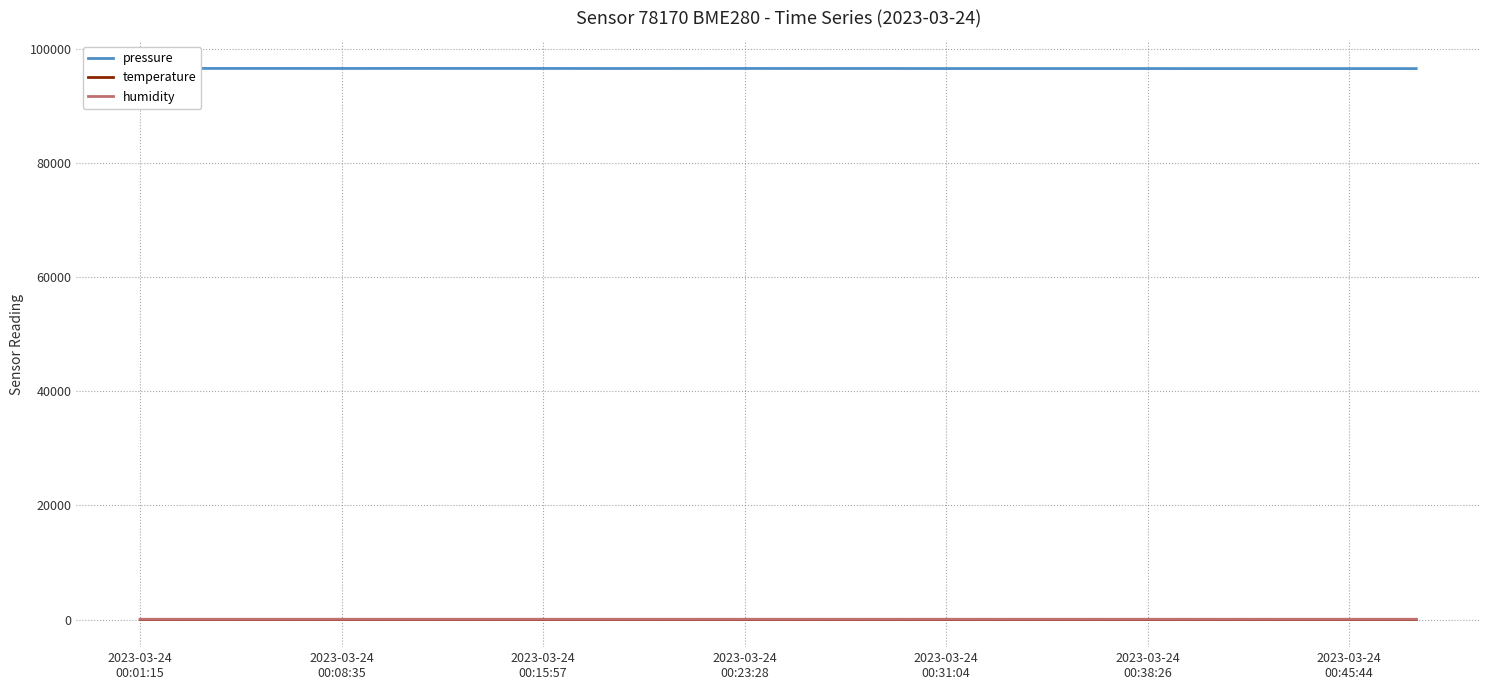

True or false: pressure and humidity cross at least once.

False